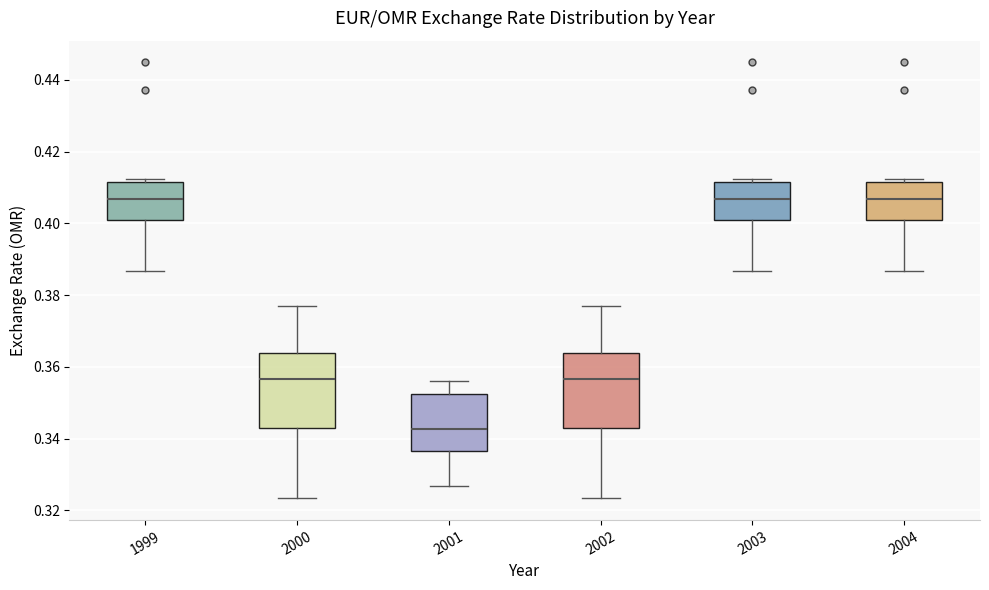

Reading left to right, transcribe this box plot: for each box, give where its median line is, the range the box spans, and where its two whiskers end, as read against the y-axis. The values are not printed on the chart, so give them approximately, as read against the axis.

1999: median 0.406, box 0.402 to 0.412, whiskers 0.386 to 0.412 (just above the box's upper edge)
2000: median 0.356, box 0.342 to 0.364, whiskers 0.324 to 0.378
2001: median 0.342, box 0.336 to 0.352, whiskers 0.326 to 0.356
2002: median 0.356, box 0.342 to 0.364, whiskers 0.324 to 0.378
2003: median 0.406, box 0.402 to 0.412, whiskers 0.386 to 0.412 (just above the box's upper edge)
2004: median 0.406, box 0.402 to 0.412, whiskers 0.386 to 0.412 (just above the box's upper edge)